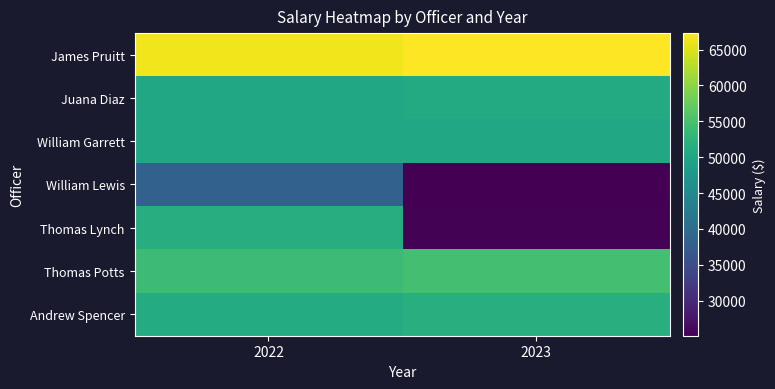

What is the total value across all series at 2023?

325324.4